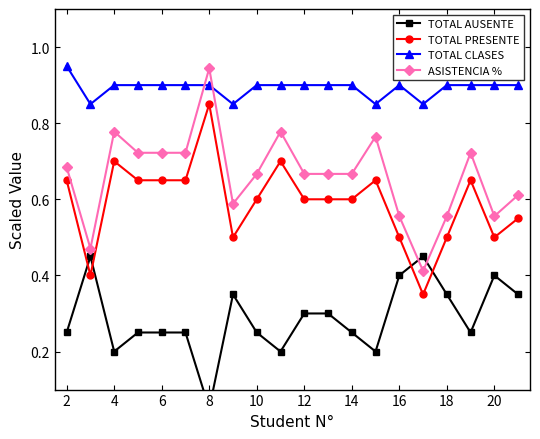

True or false: TOTAL PRESENTE has more than 0 points higher than both neighbors.

True